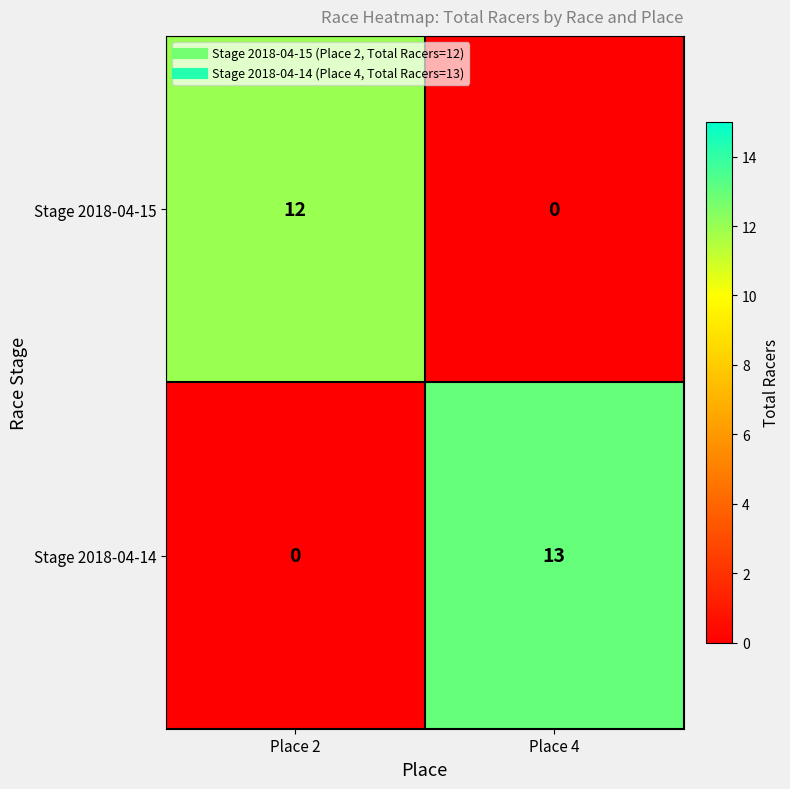

What is the difference between the highest and lowest values at Place 2?

12